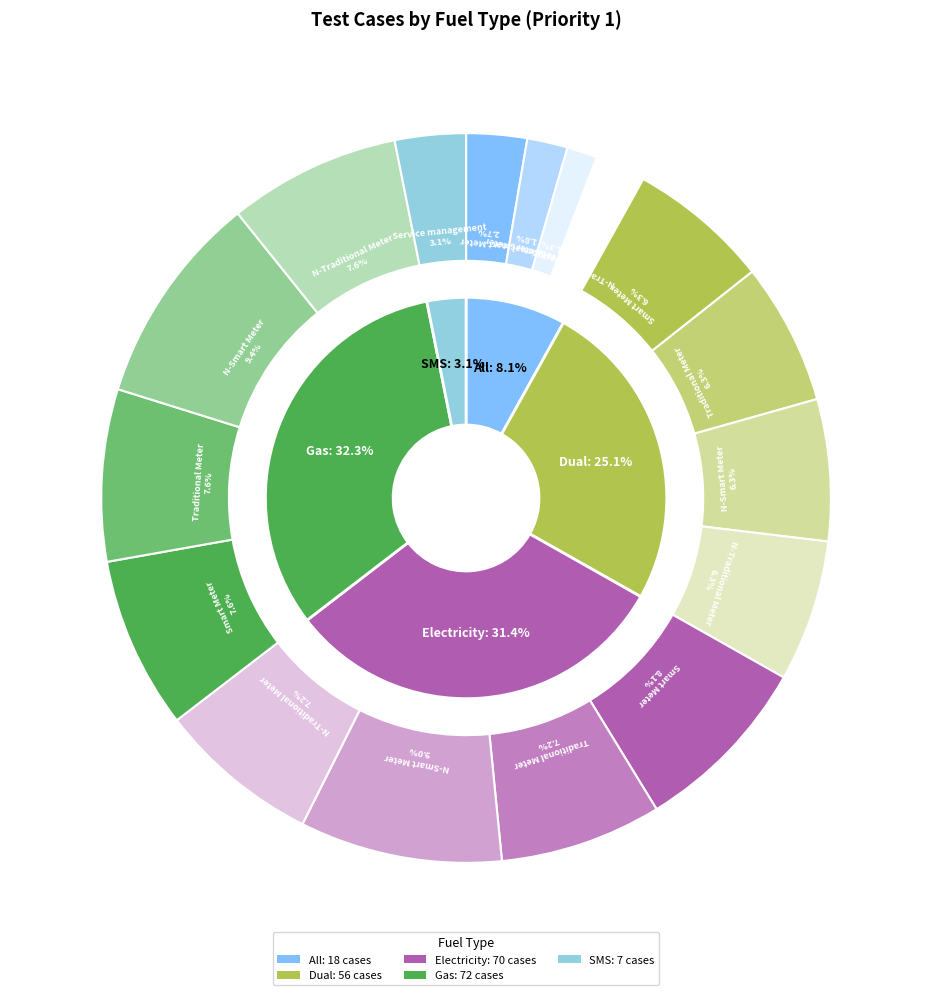

What is the change in value from Gas to SMS?

-65